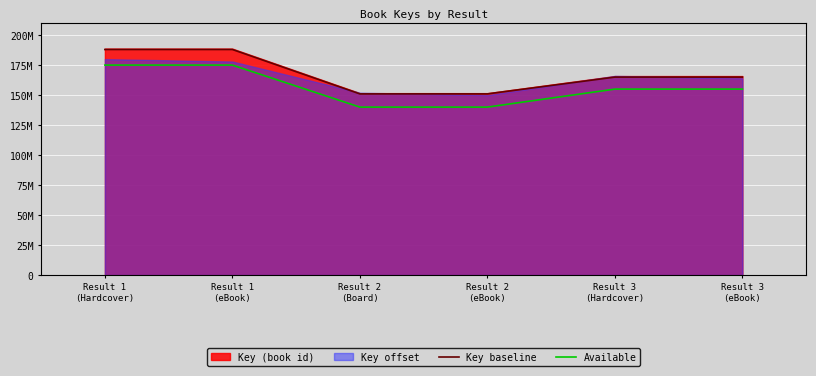

True or false: Key baseline has more than 1 points higher than both neighbors.

False